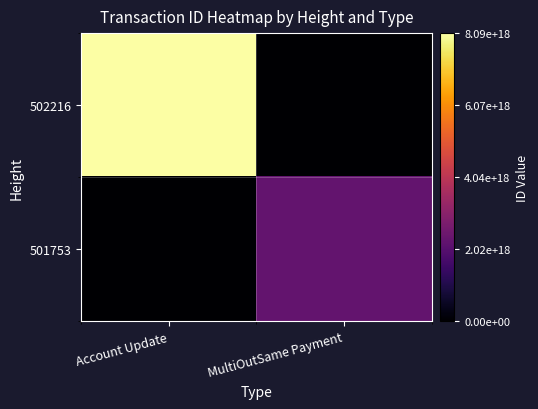

Reading right to left, list all the values displayed in this chart.

502216: MultiOutSame Payment=0	Account Update=8088702735034945536
501753: MultiOutSame Payment=2288458777140412416	Account Update=0